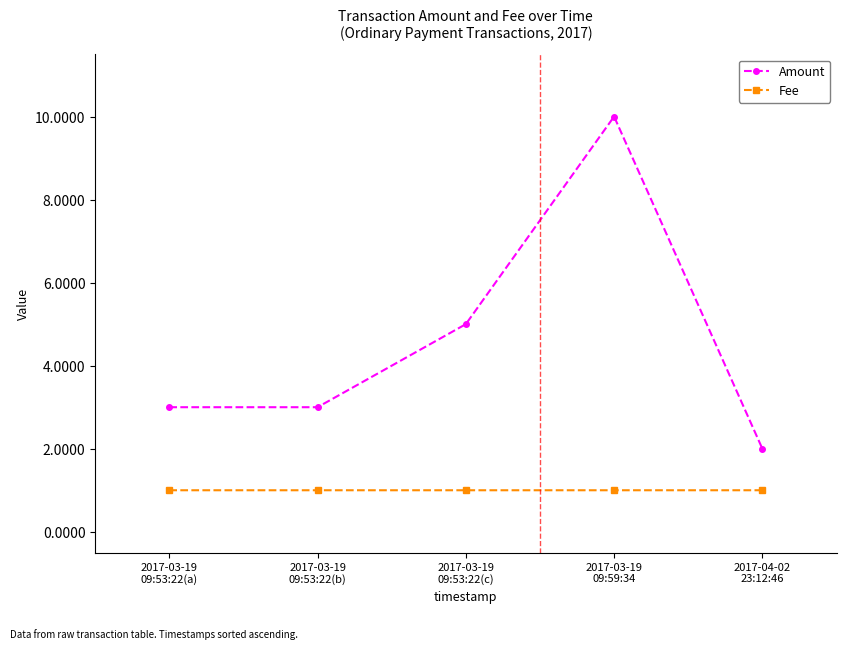

What position from the right is 2017-03-19
09:53:22(b)?

4